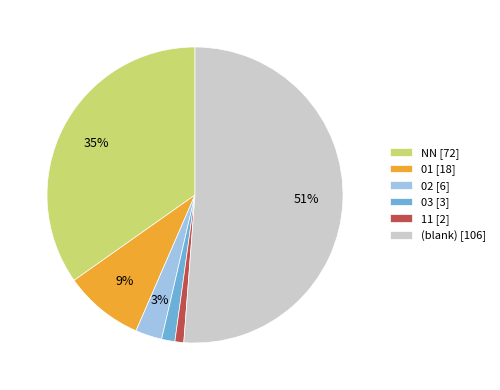

What is the largest slice in the pie chart?

(blank) [106]